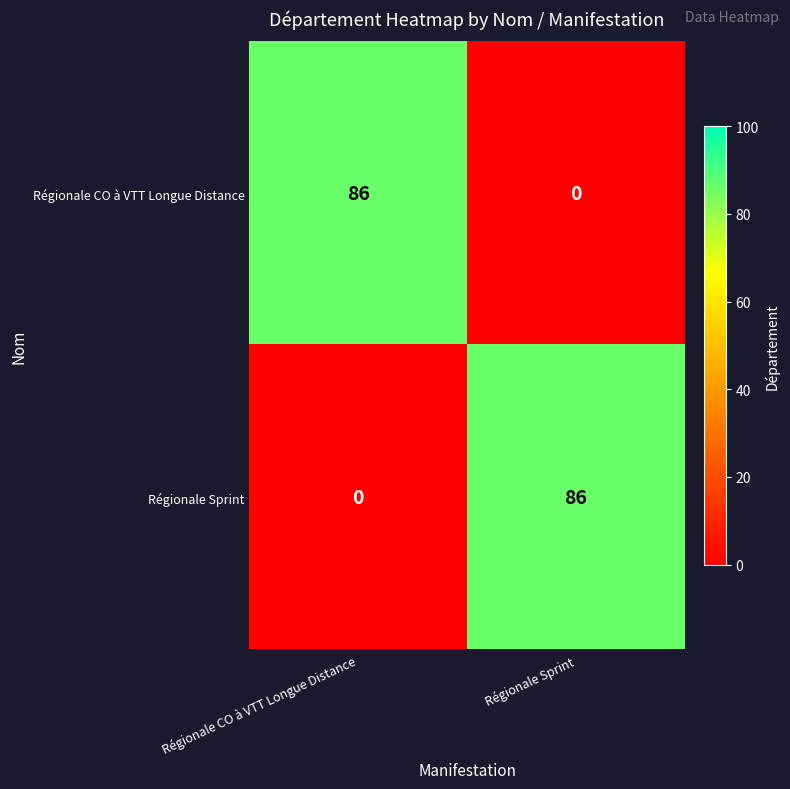

What value does the Régionale CO à VTT Longue Distance series have at Régionale CO à VTT Longue Distance, to the nearest 5?

85